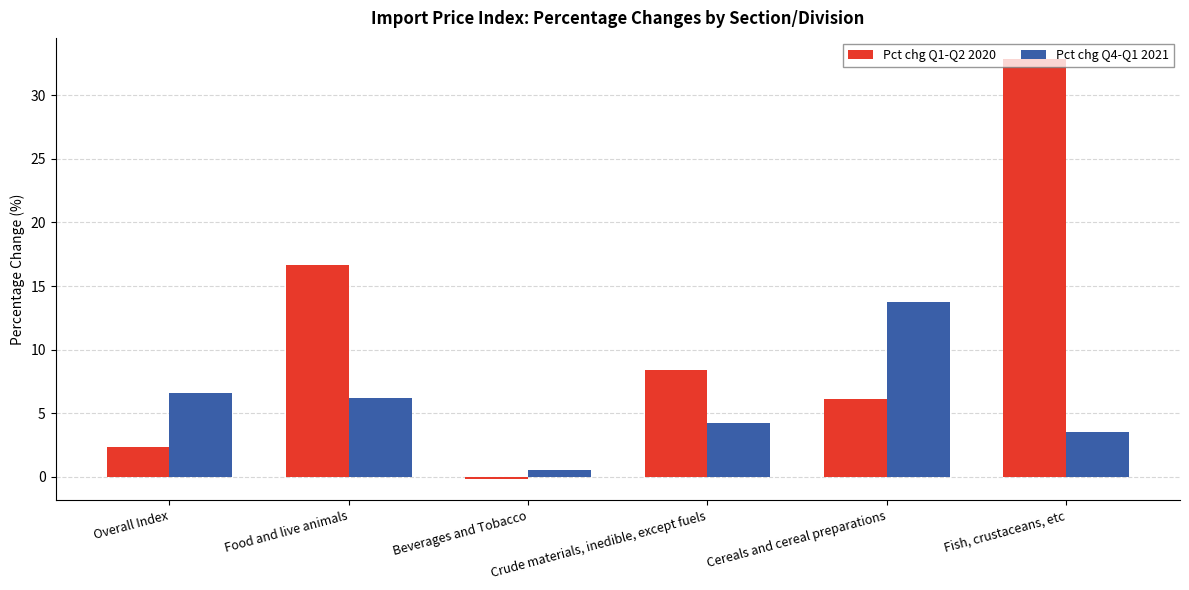

Rank the series at Overall Index from highest to lowest value.

Pct chg Q4-Q1 2021, Pct chg Q1-Q2 2020